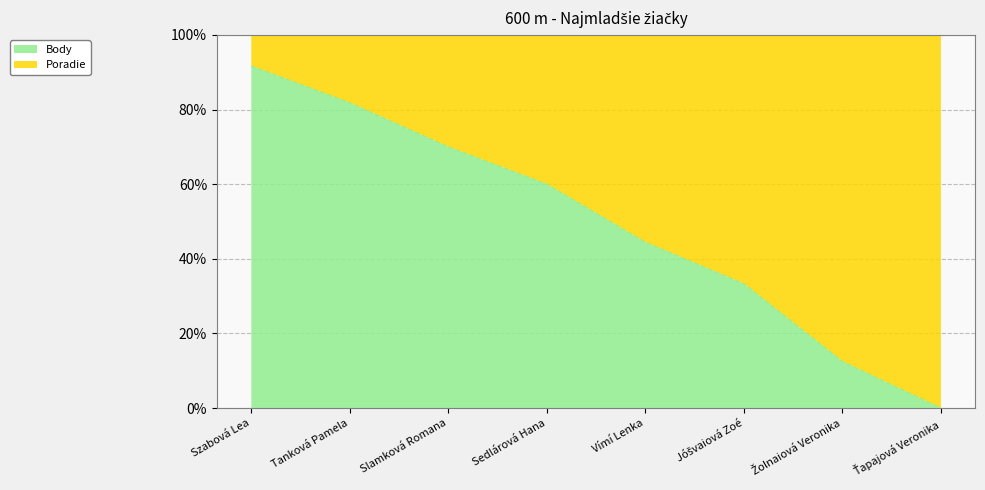

What is the difference between the Body values at Vímí Lenka and Szabová Lea?

47.2